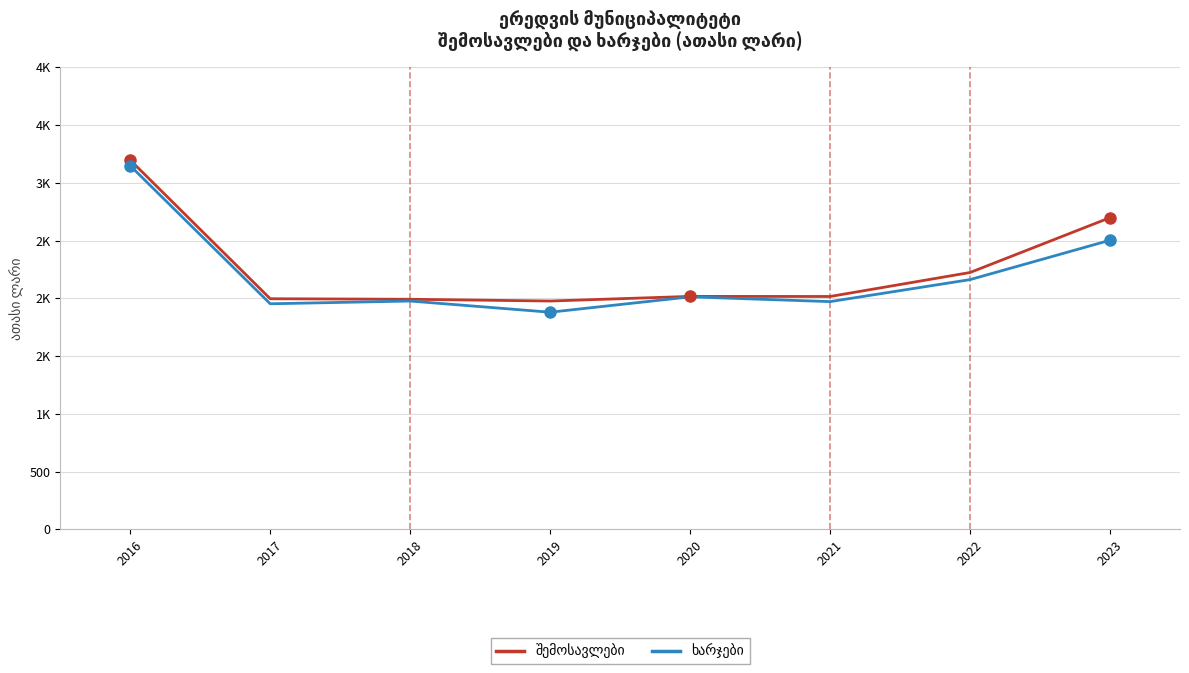

Does the chart display data point markers on the line(s)?

No